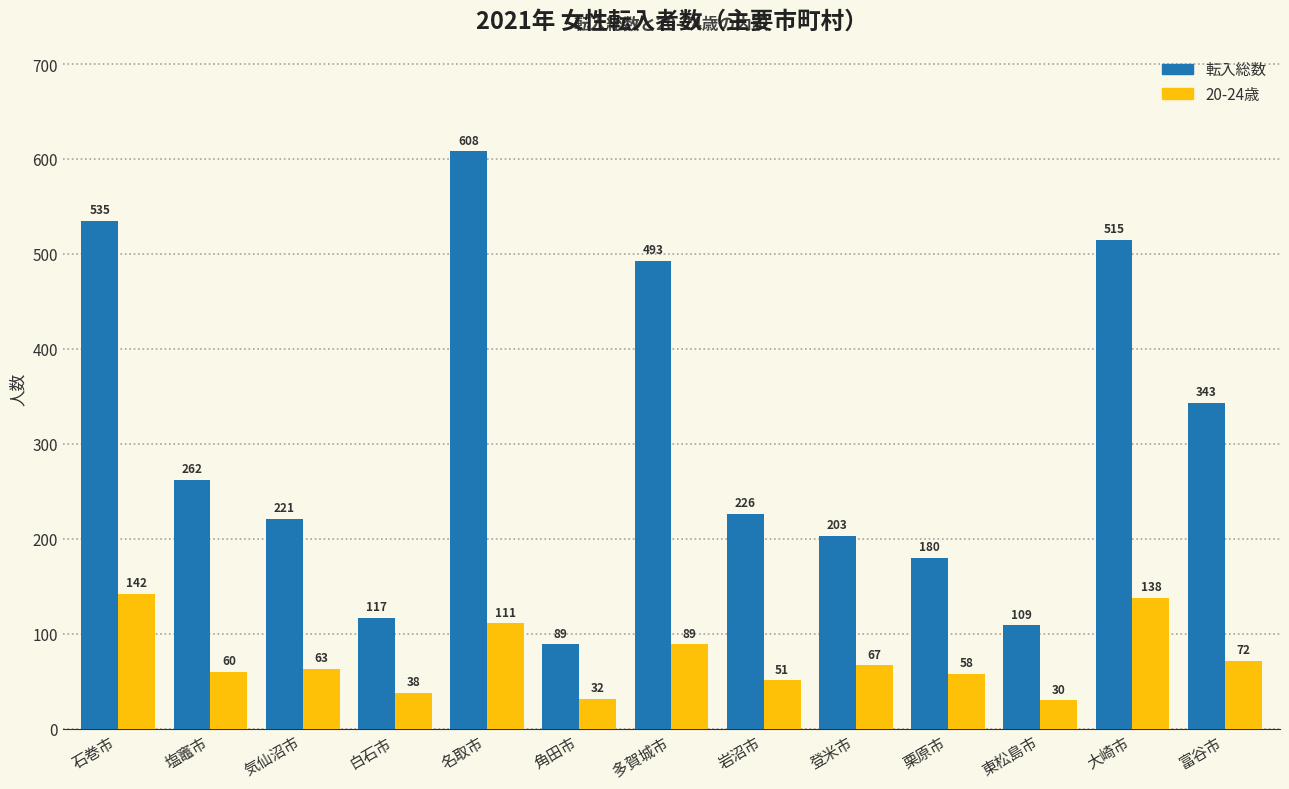

What is the spread (max minus min) of values at 大崎市?

377